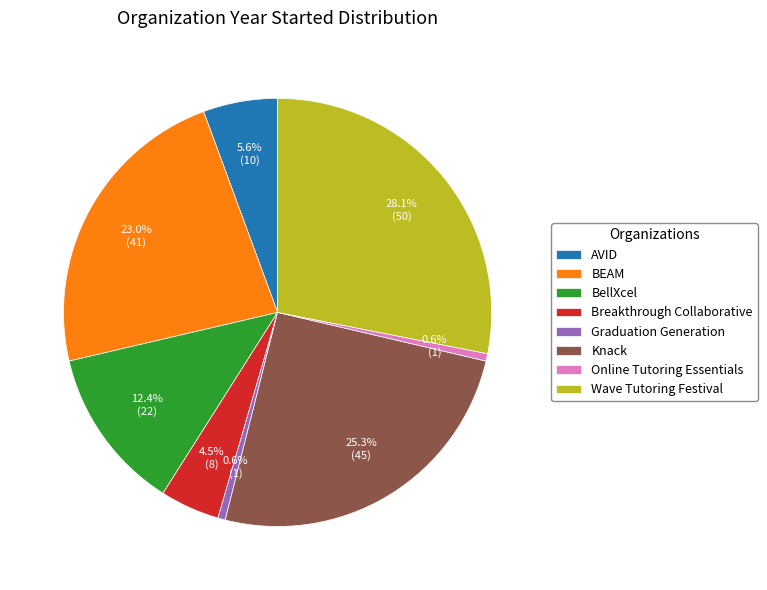

Do Graduation Generation and BEAM together represent more than half of the pie?

No